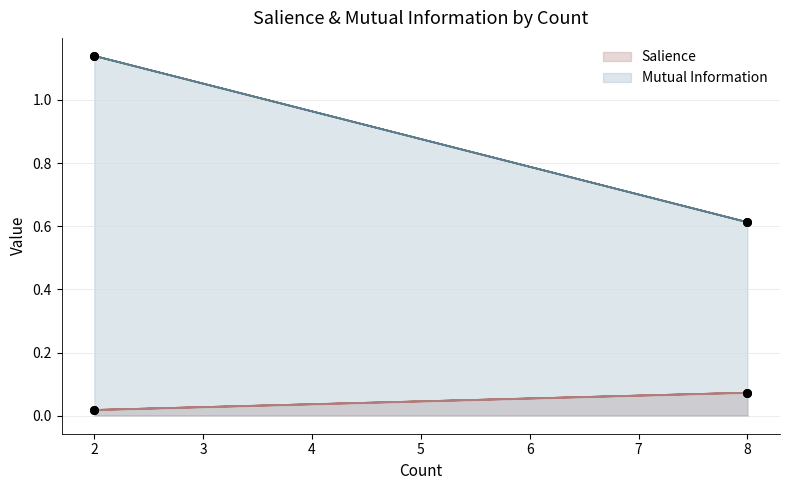

What are all the series names shown in the legend?

Salience, Mutual Information